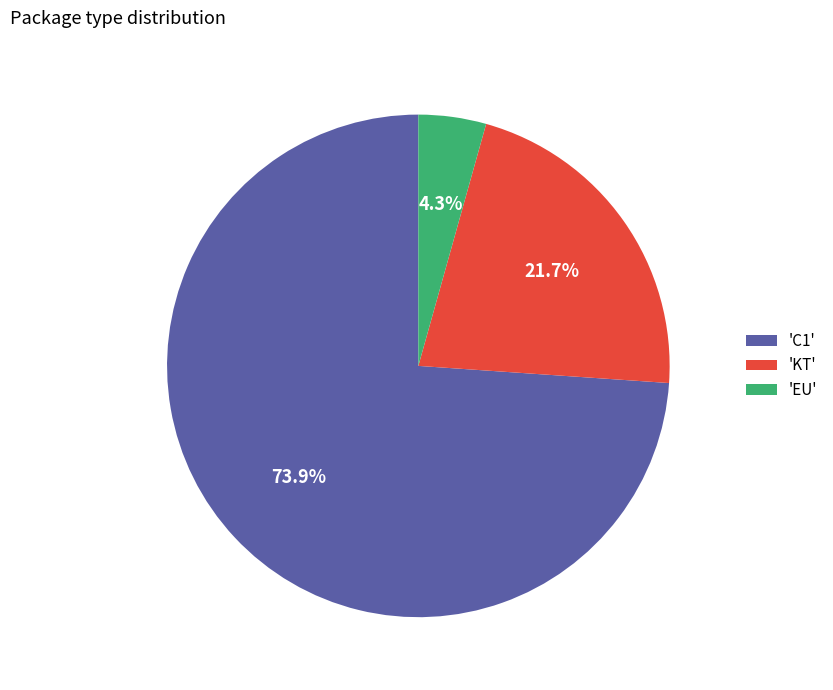

How many slices are in this pie chart?

3